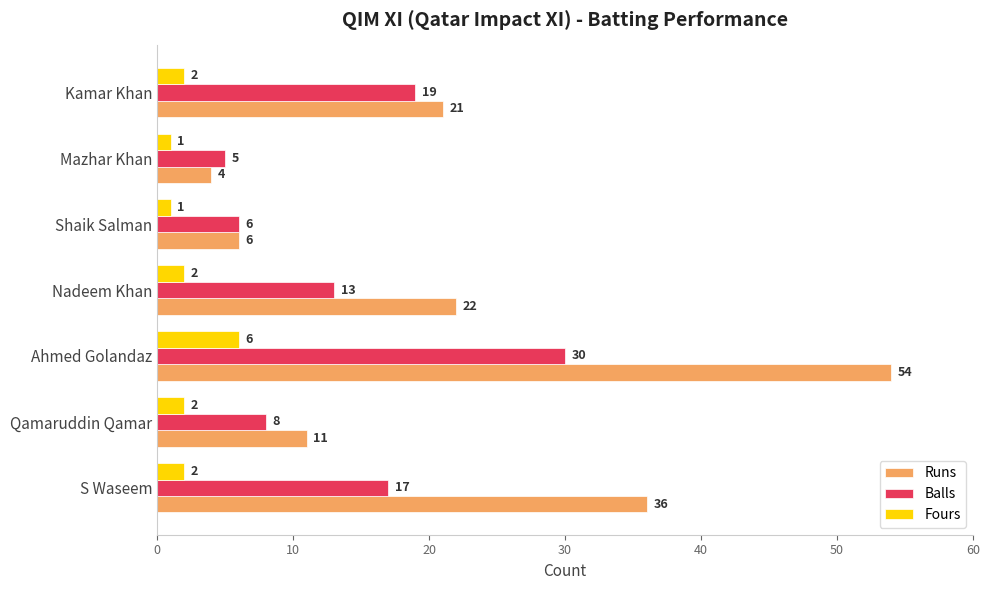

How many categories are shown in the chart?

7